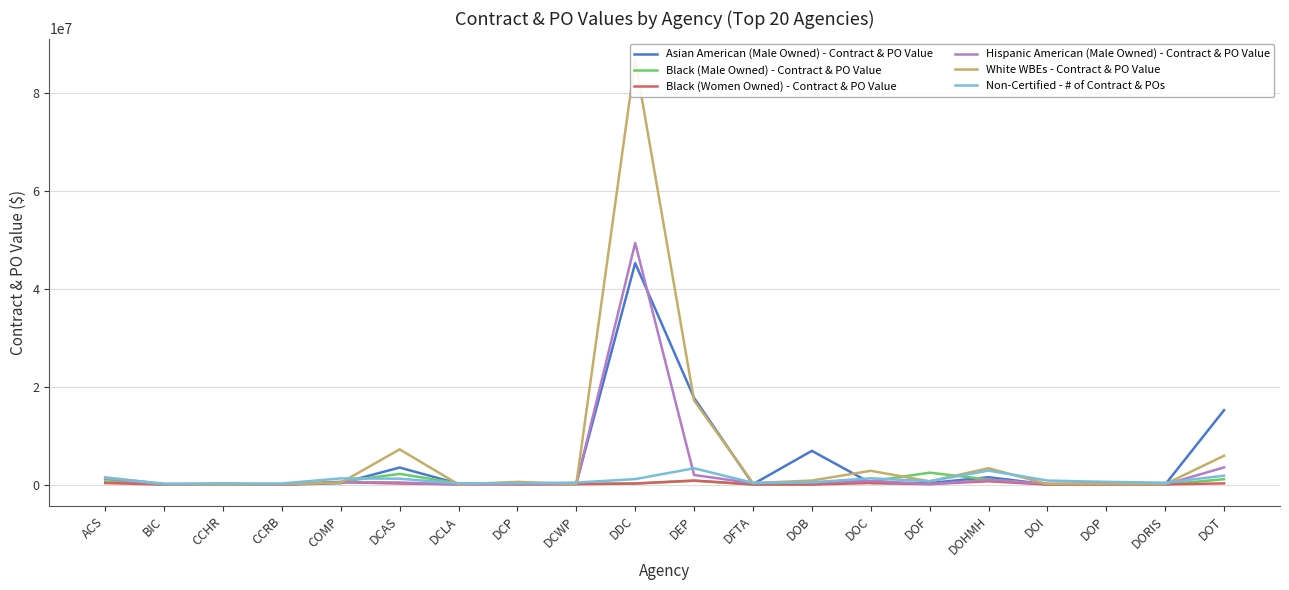

What is the label of the 11th point from the left?

DEP